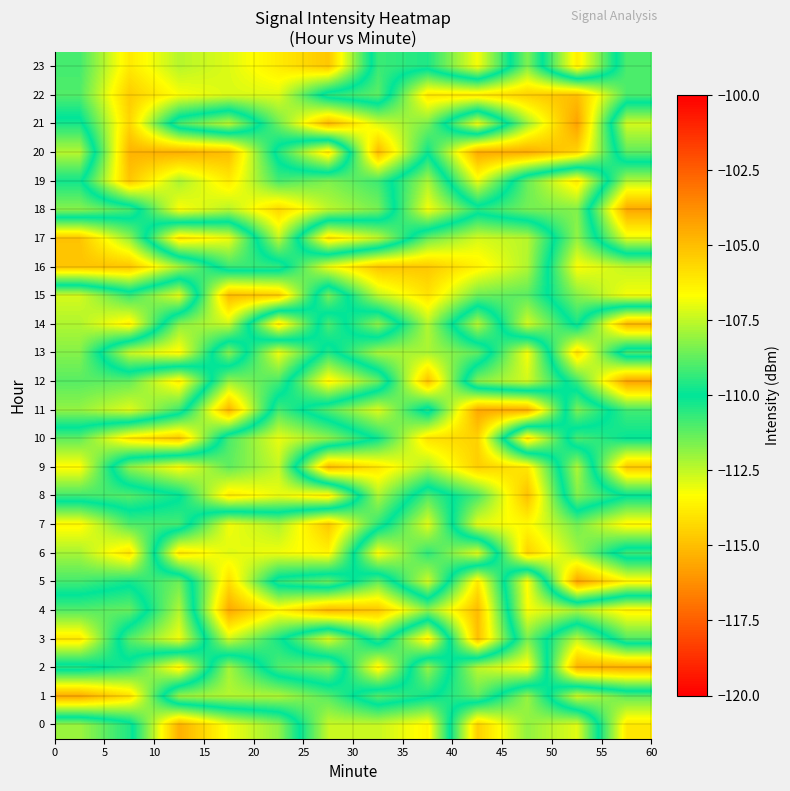

Rank the series by their maximum value, from lowest to highest.

13, 6, 7, 23, 19, 10, 17, 16, 8, 3, 22, 15, 9, 14, 0, 2, 20, 4, 1, 11, 18, 12, 5, 21